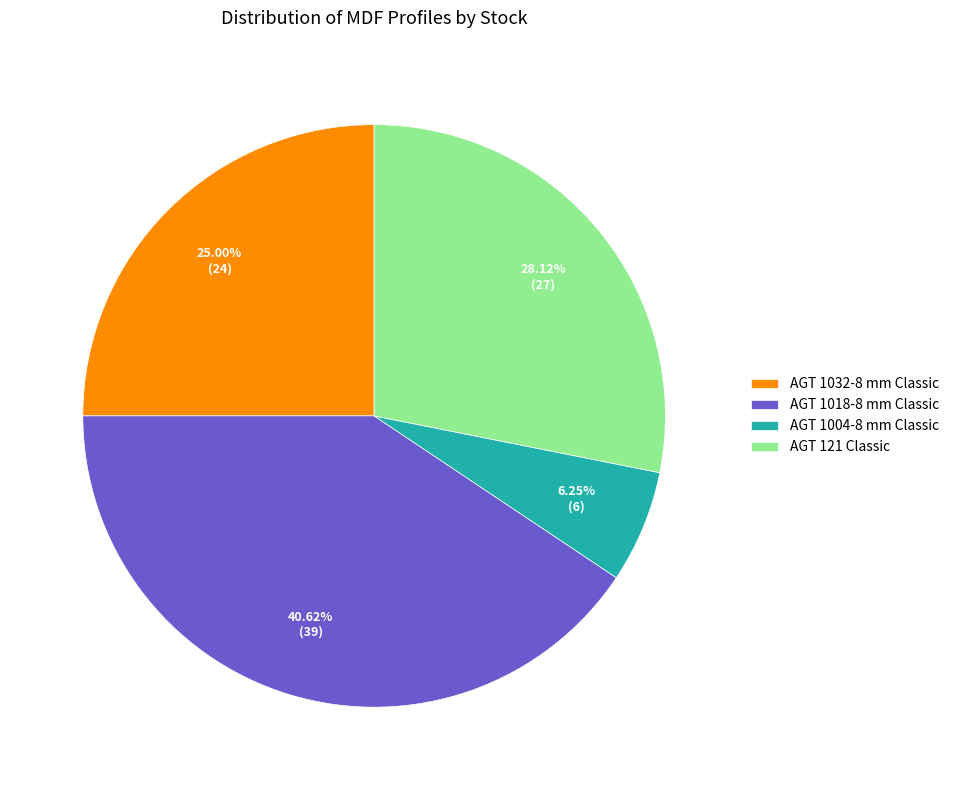

Which slice is the largest?

AGT 1018-8 mm Classic